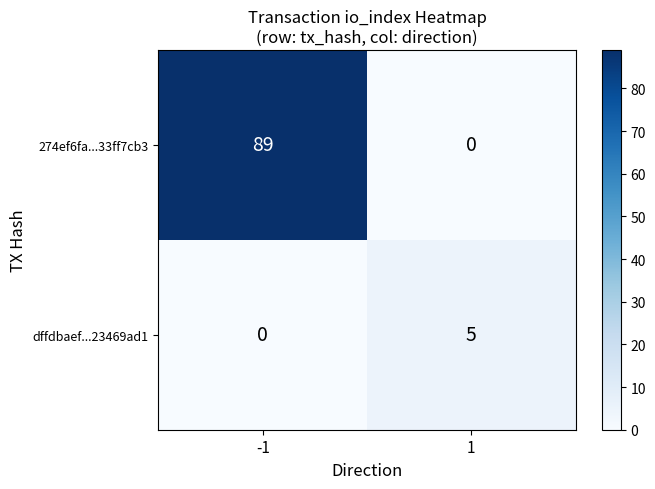

True or false: 274ef6fa...33ff7cb3 has a value of 49 at 1.

False